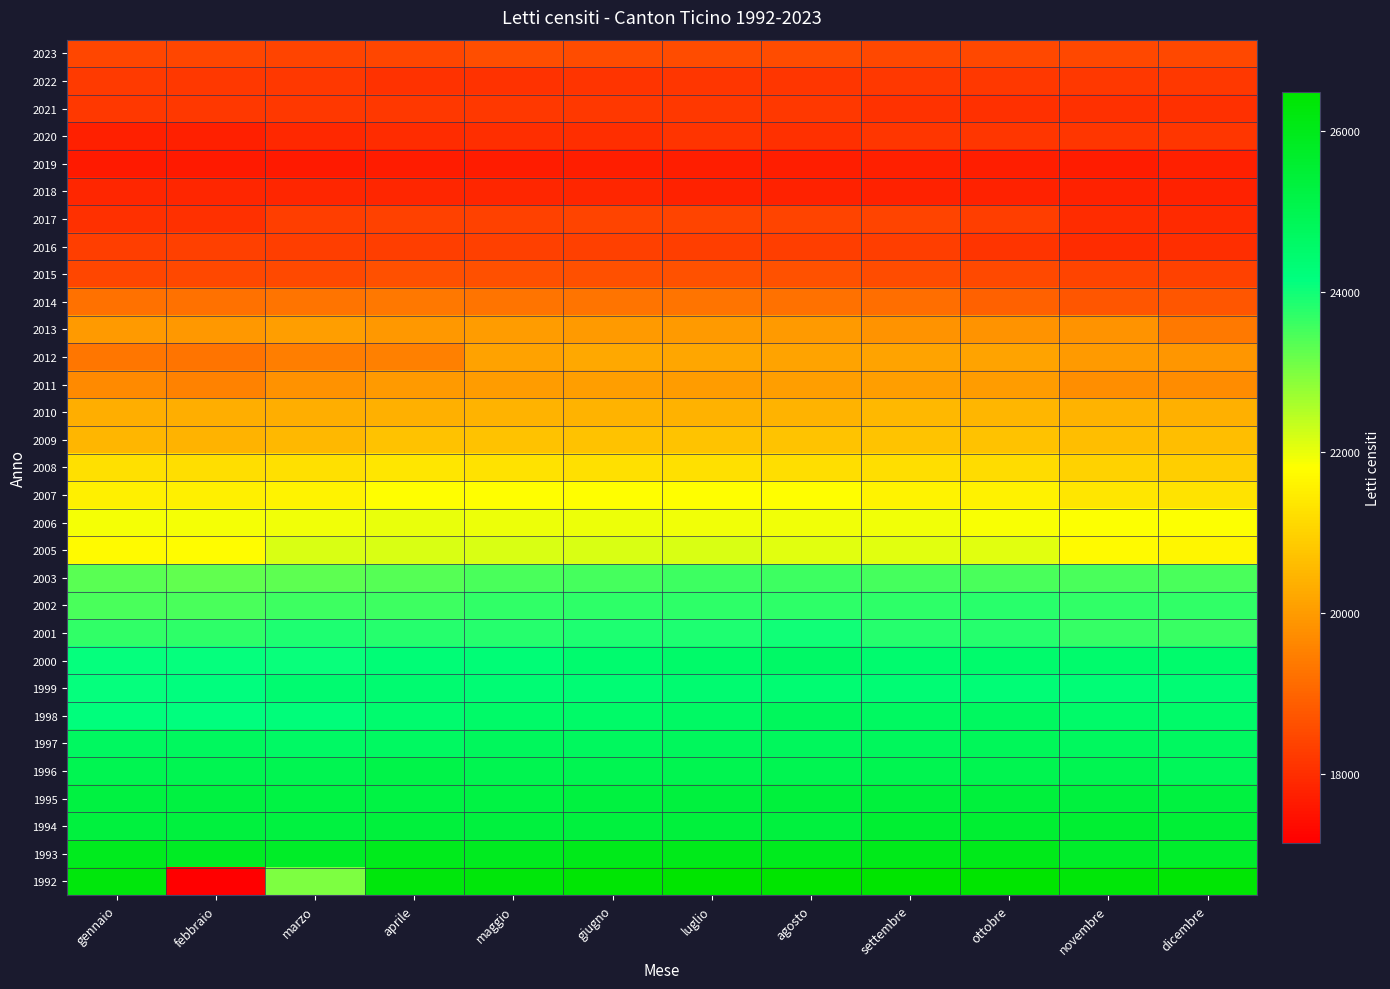

How many series are shown in this chart?

31